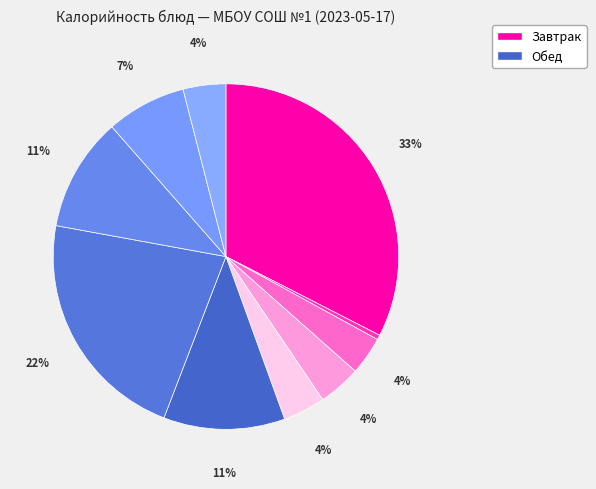

Rank the categories by value from lowest to highest.

Помидор свежий, Чай с сахаром, Груша, Хлеб богородский (завтрак), Хлеб богородский (обед), Сок фруктовый, Макароны отварные, Щи из св капусты, Котлета домашняя, Омлет с сыром